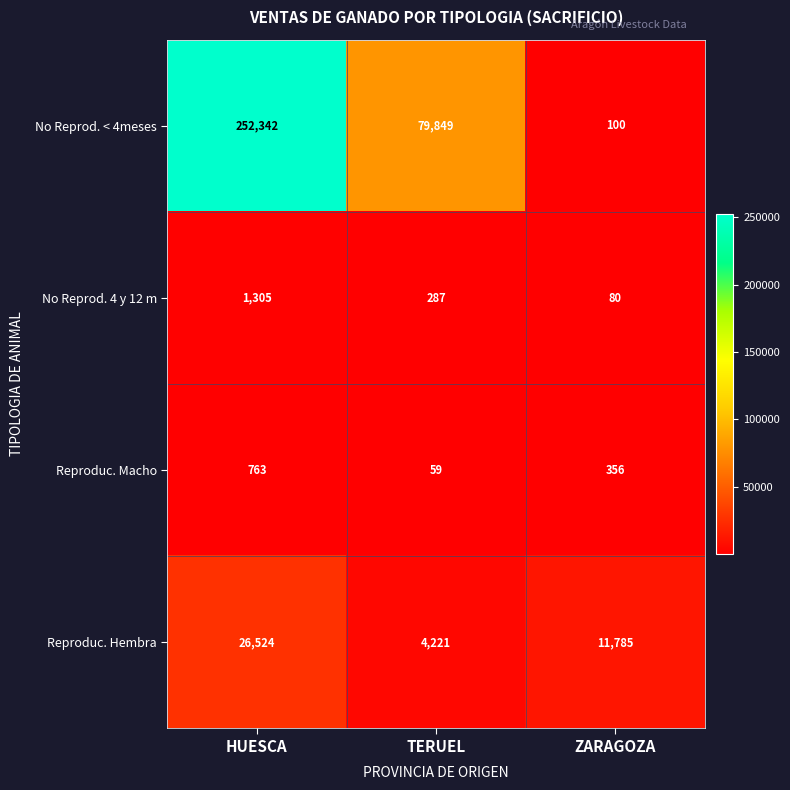

The value of Reproduc. Hembra at HUESCA is 43257. True or false?

False